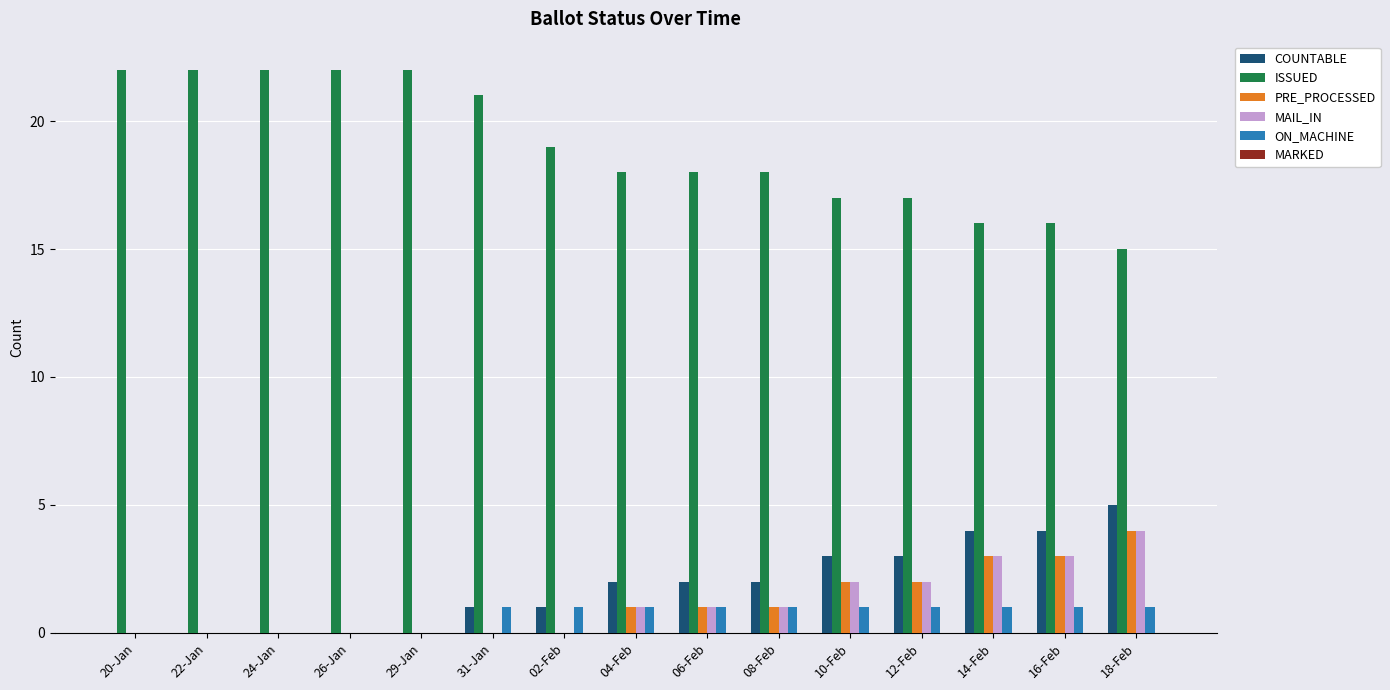

Is it true that ISSUED equals 19 at 02-Feb?

True